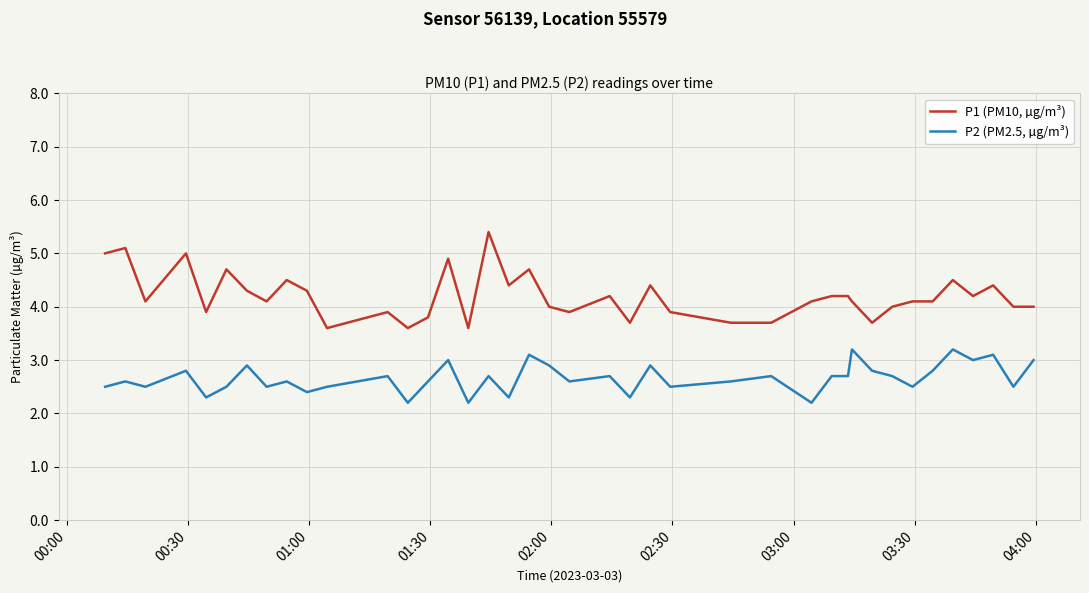

True or false: P1 (PM10, µg/m³) and P2 (PM2.5, µg/m³) cross at least once.

False